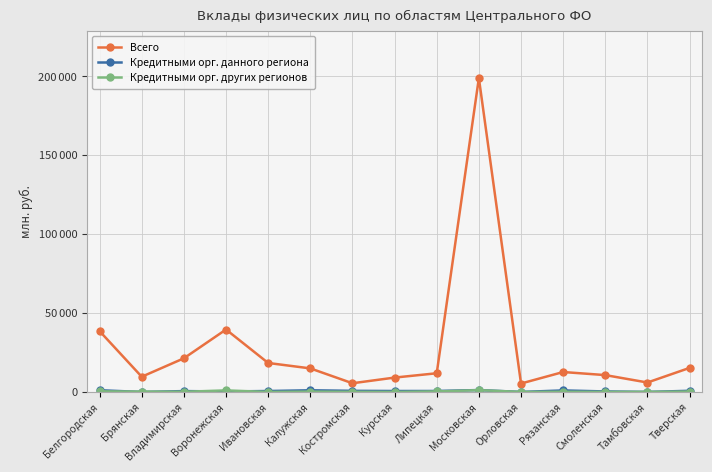

Where does the Всего series first go above 12634?

Белгородская